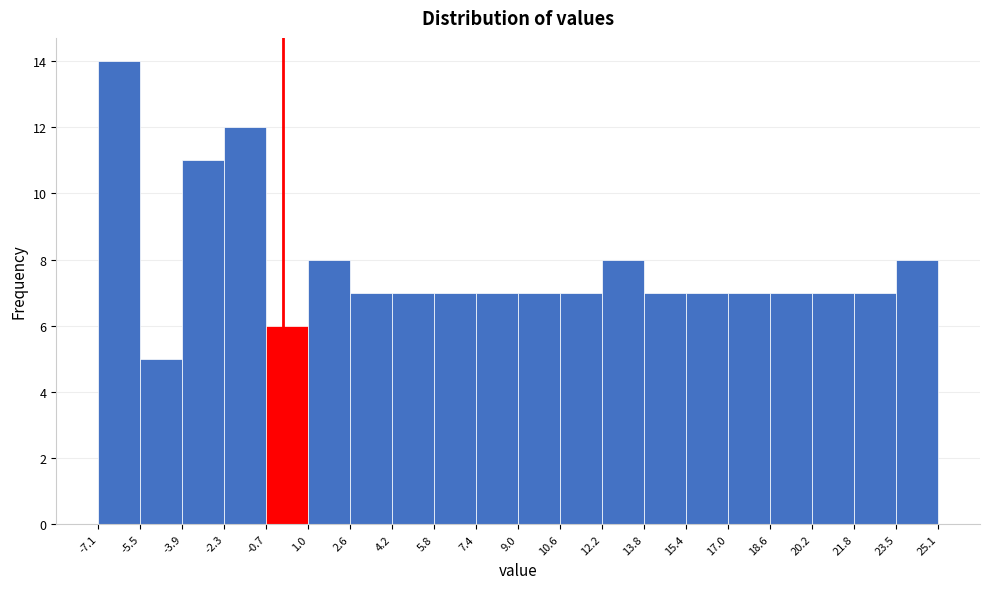

Reading left to right, list every bar in this chart as the range it spans on the x-axis followed by its height. The values are not printed on the chart, so give them approximately, as read against the axis.

-7.1 to -5.5: 14
-5.5 to -3.9: 5
-3.9 to -2.3: 11
-2.3 to -0.7: 12
-0.7 to 1.0: 6
1.0 to 2.6: 8
2.6 to 4.2: 7
4.2 to 5.8: 7
5.8 to 7.4: 7
7.4 to 9.0: 7
9.0 to 10.6: 7
10.6 to 12.2: 7
12.2 to 13.8: 8
13.8 to 15.4: 7
15.4 to 17.0: 7
17.0 to 18.6: 7
18.6 to 20.2: 7
20.2 to 21.8: 7
21.8 to 23.5: 7
23.5 to 25.1: 8